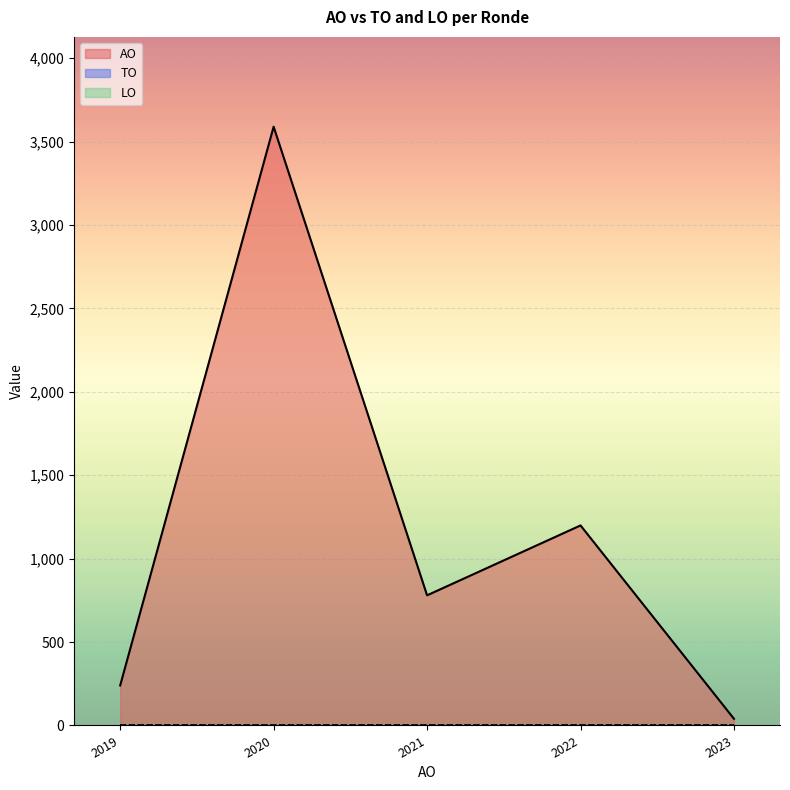

Count the number of data series in this chart.

3